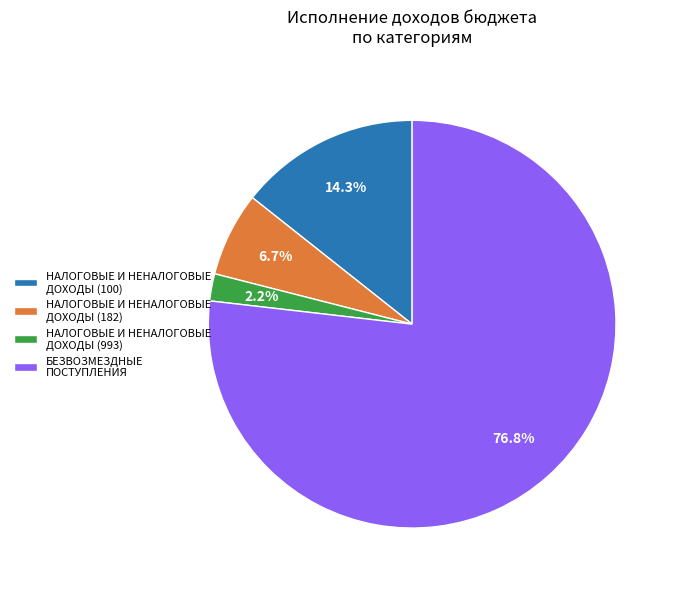

Combined, what portion of the pie is НАЛОГОВЫЕ И НЕНАЛОГОВЫЕ ДОХОДЫ (993) and НАЛОГОВЫЕ И НЕНАЛОГОВЫЕ ДОХОДЫ (100)?

16.5%